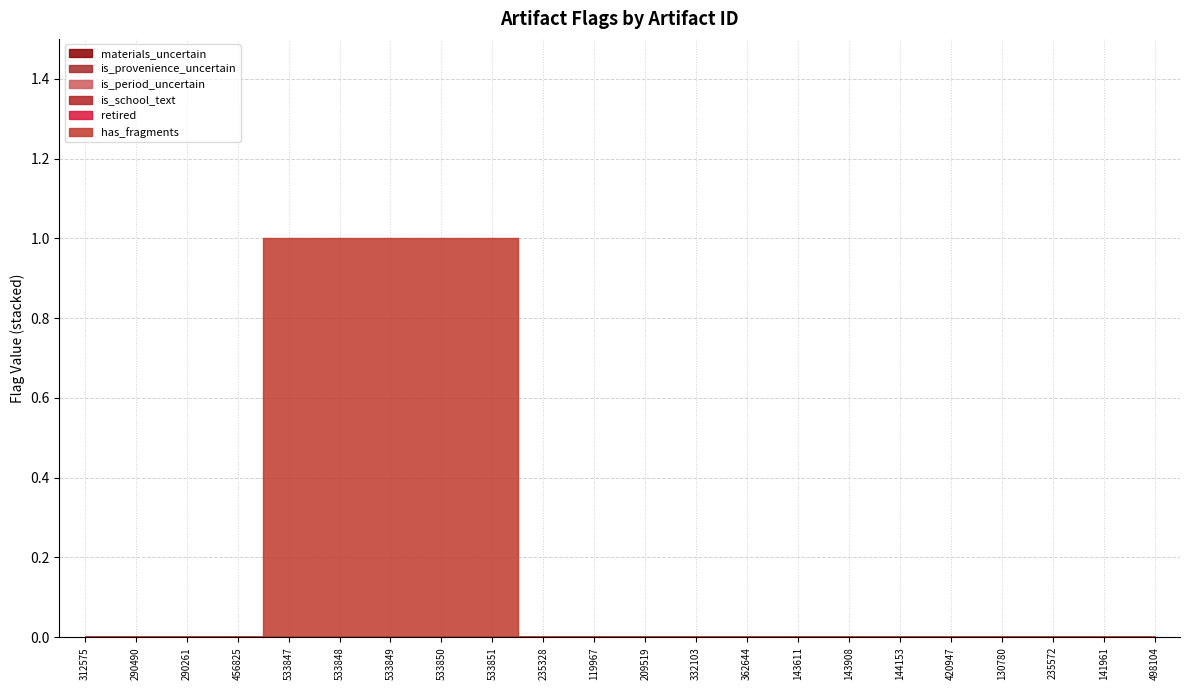

What is the label of the 20th point from the left?

235572